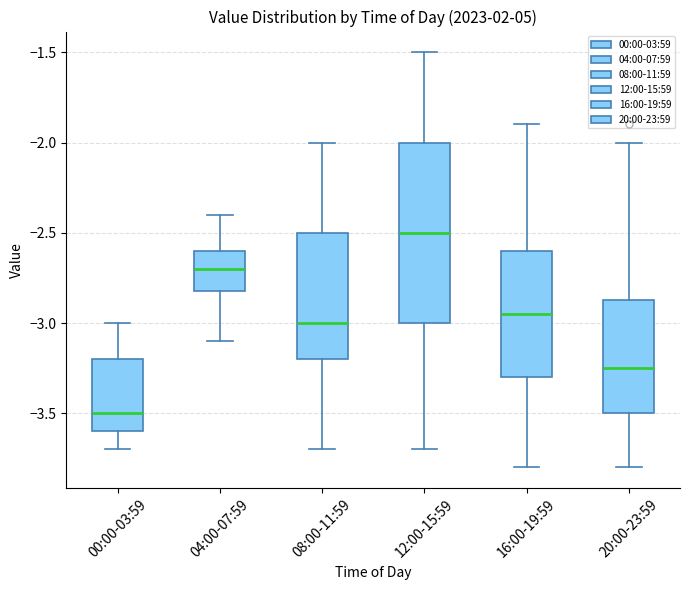

Which box has the highest median line?

12:00-15:59